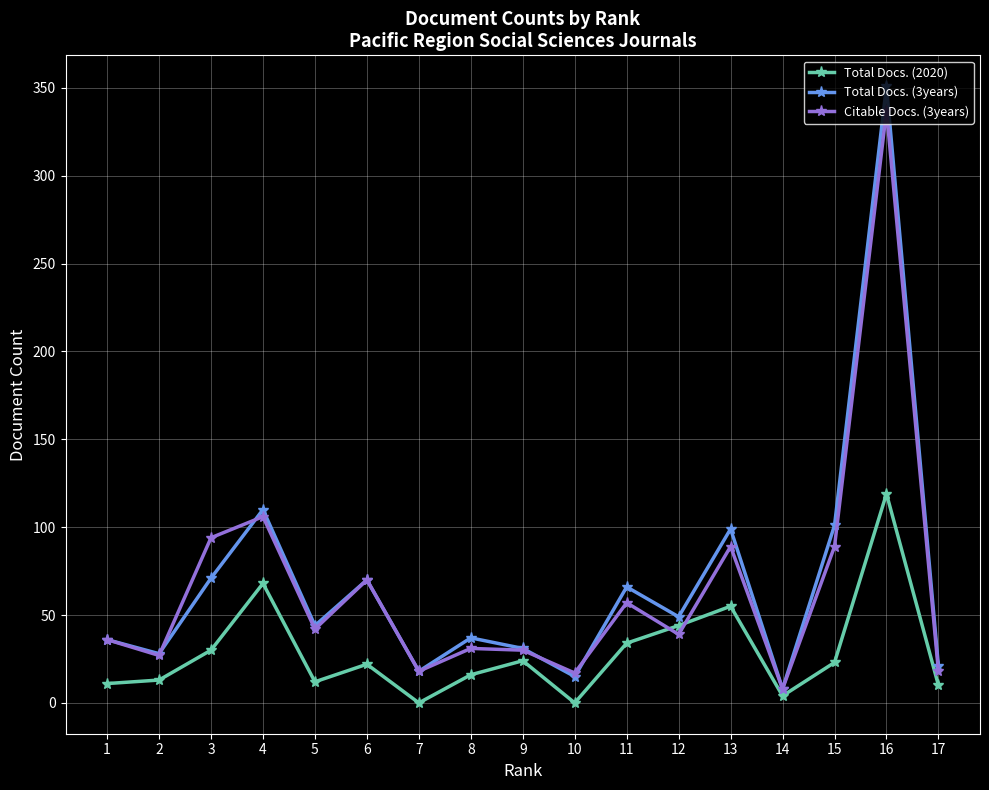

Which label corresponds to the largest value in the chart?

16